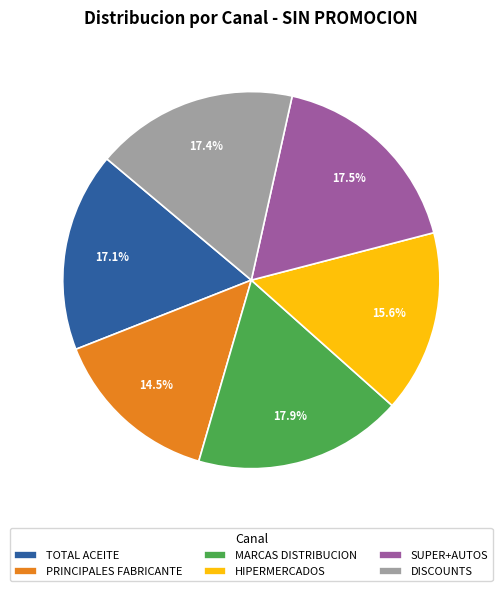

Which slice is the smallest?

PRINCIPALES FABRICANTE